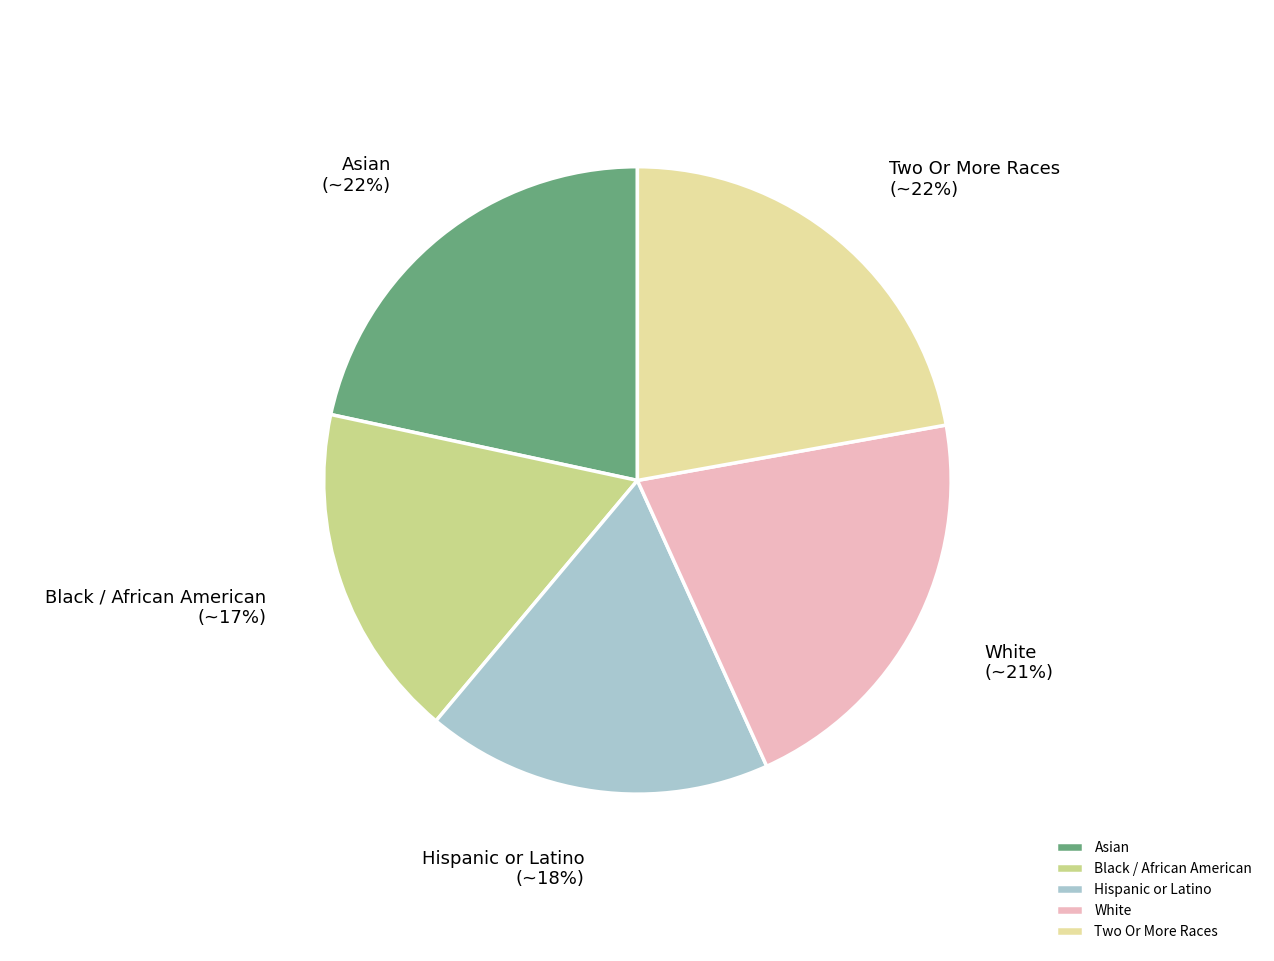

How many slices are in this pie chart?

5